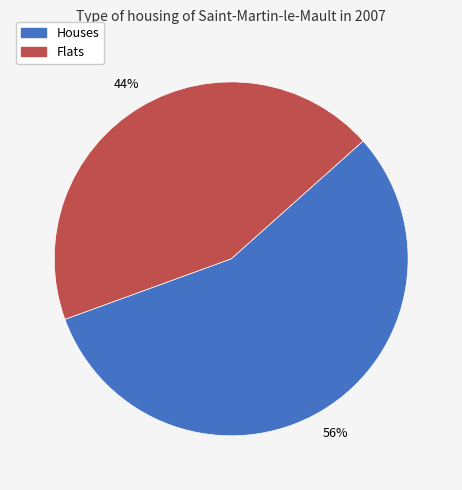

Is there any slice that represents more than half of the pie?

Yes